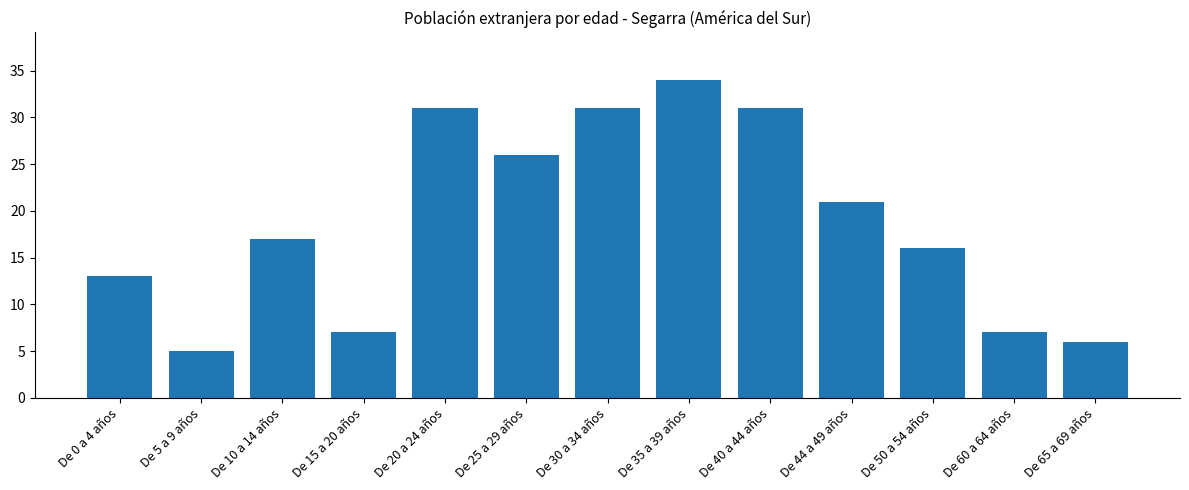

Between De 44 a 49 años and De 20 a 24 años, which is larger?

De 20 a 24 años